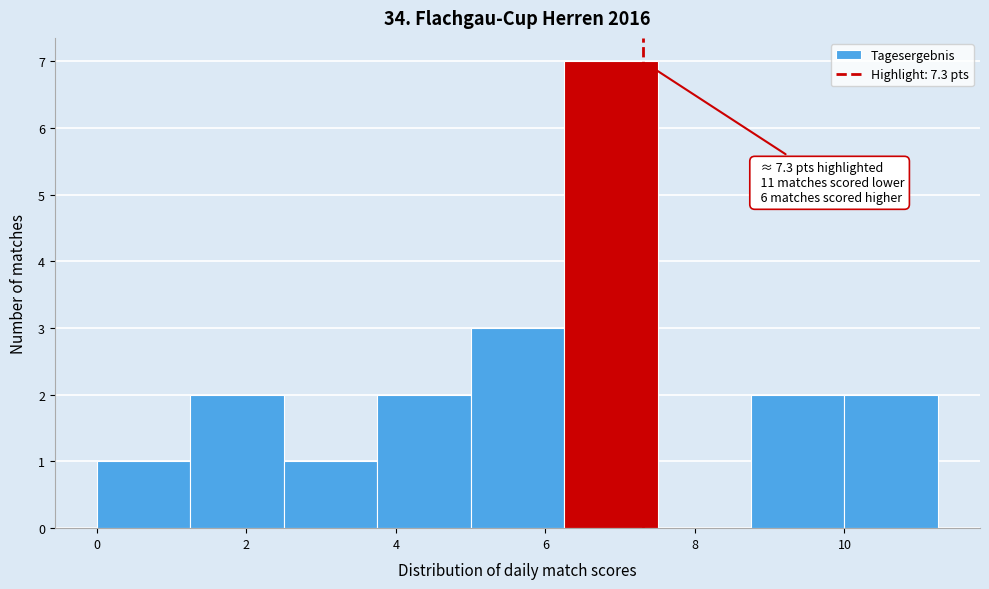

Which range on the x-axis has the tallest bar?

6.25 to 7.50